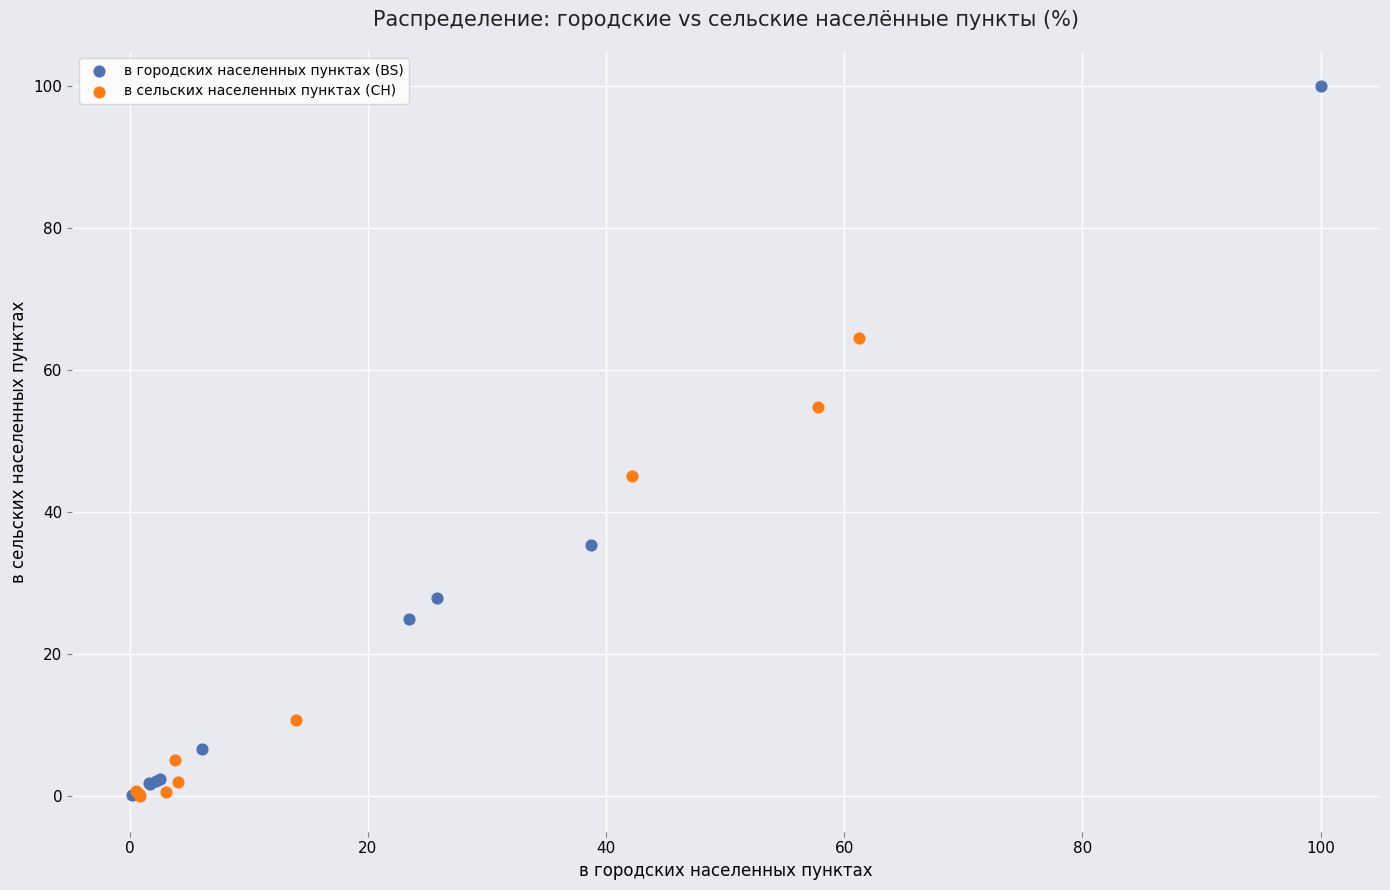

Which series has the largest Y range (max minus min)?

в городских населенных пунктах (BS)